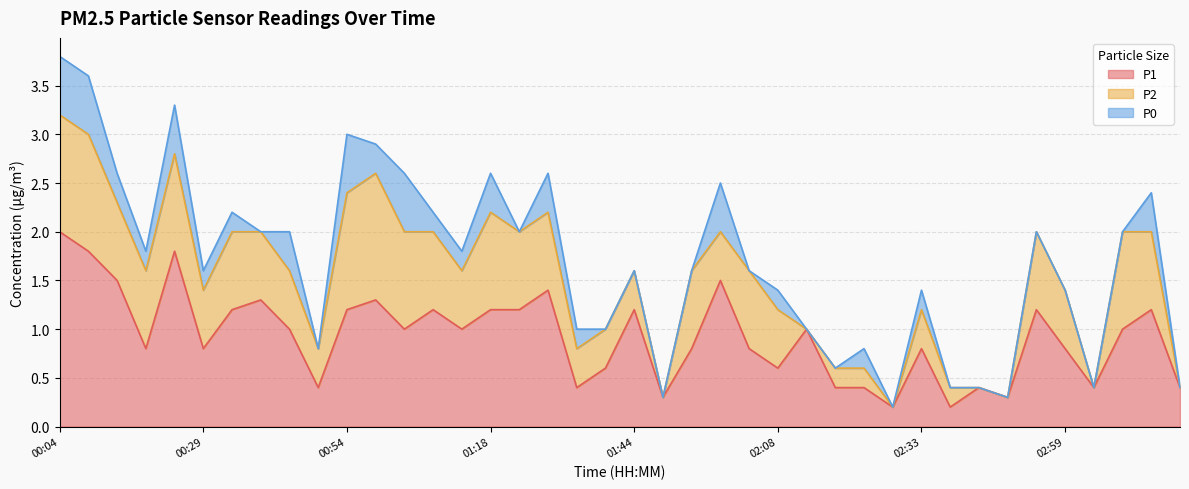

What is the difference between the second highest and second lowest values in the P0 series?

0.6